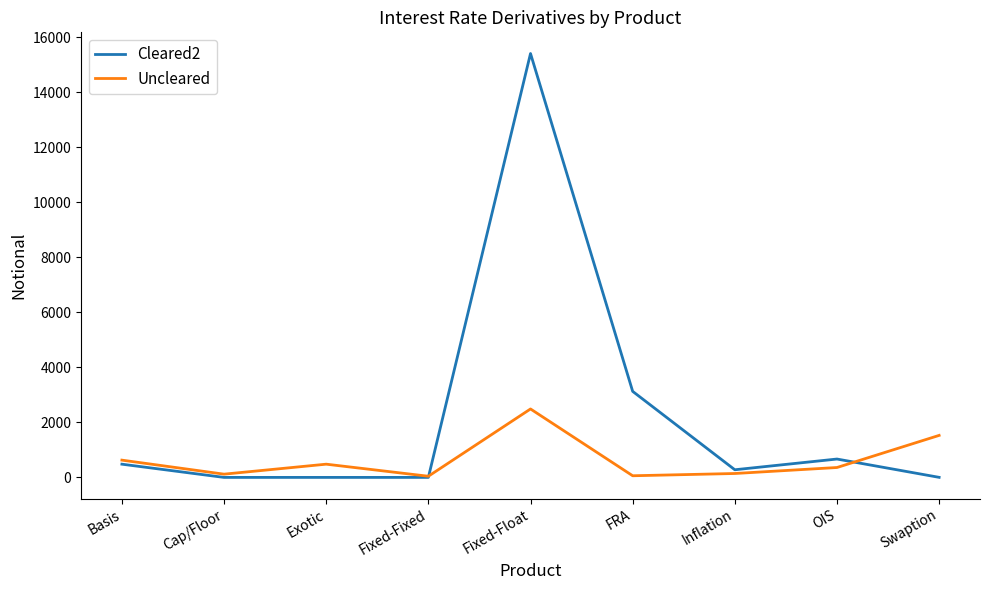

Which series changed the most between Fixed-Fixed and FRA?

Cleared2